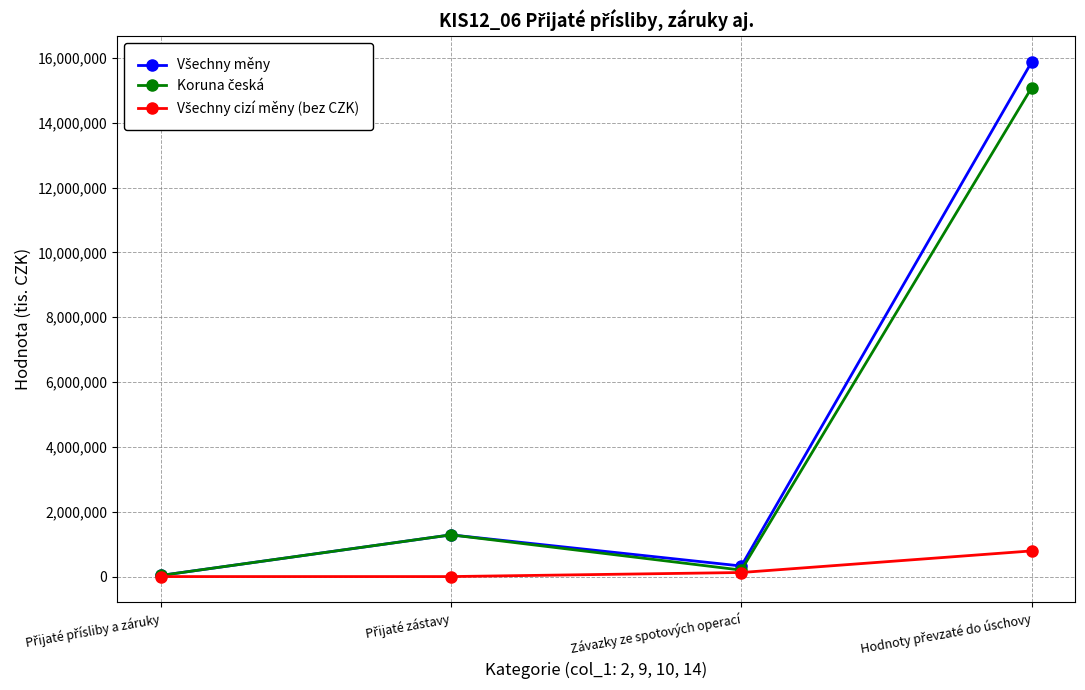

How many interior local peaks does the Všechny měny series have?

1